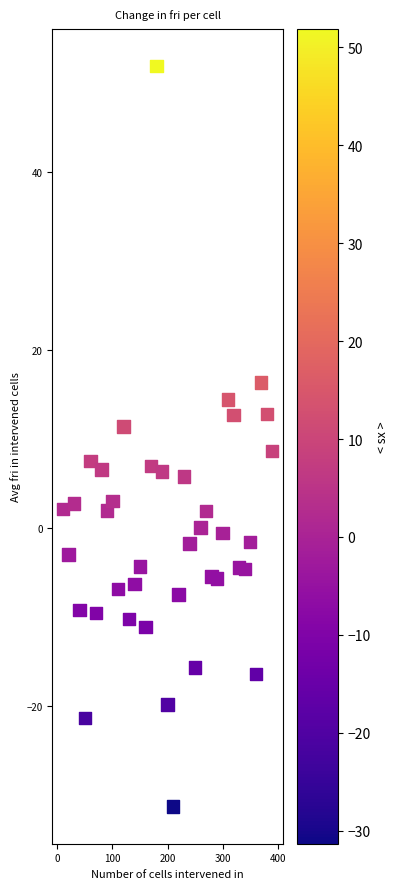

What is the range of Y values (max minus min)?

83.2